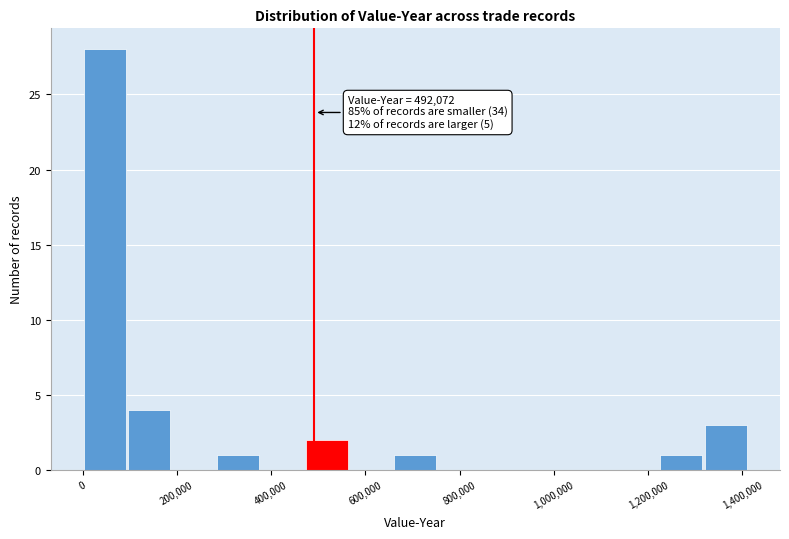

Which range on the x-axis has the tallest bar?

0 to 100000